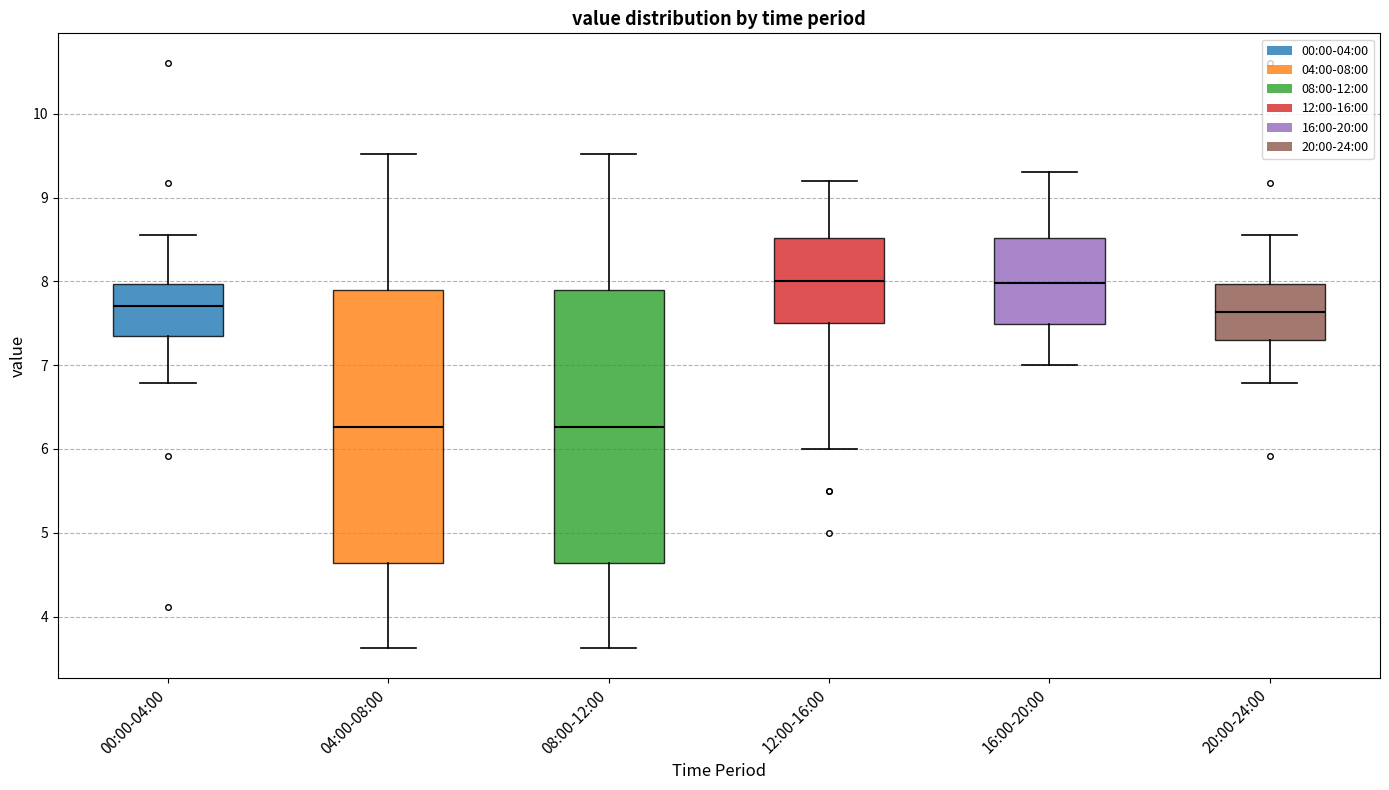

Reading left to right, read every box against the y-axis: the position of its median line, the range the box covers, and the ends of its whiskers. The values are not printed on the chart, so give them approximately, as read against the axis.

00:00-04:00: median 7.7, box 7.4 to 8.0, whiskers 6.8 to 8.6
04:00-08:00: median 6.3, box 4.6 to 7.9, whiskers 3.6 to 9.5
08:00-12:00: median 6.3, box 4.6 to 7.9, whiskers 3.6 to 9.5
12:00-16:00: median 8.0, box 7.5 to 8.5, whiskers 6.0 to 9.2
16:00-20:00: median 8.0, box 7.5 to 8.5, whiskers 7.0 to 9.3
20:00-24:00: median 7.6, box 7.3 to 8.0, whiskers 6.8 to 8.6